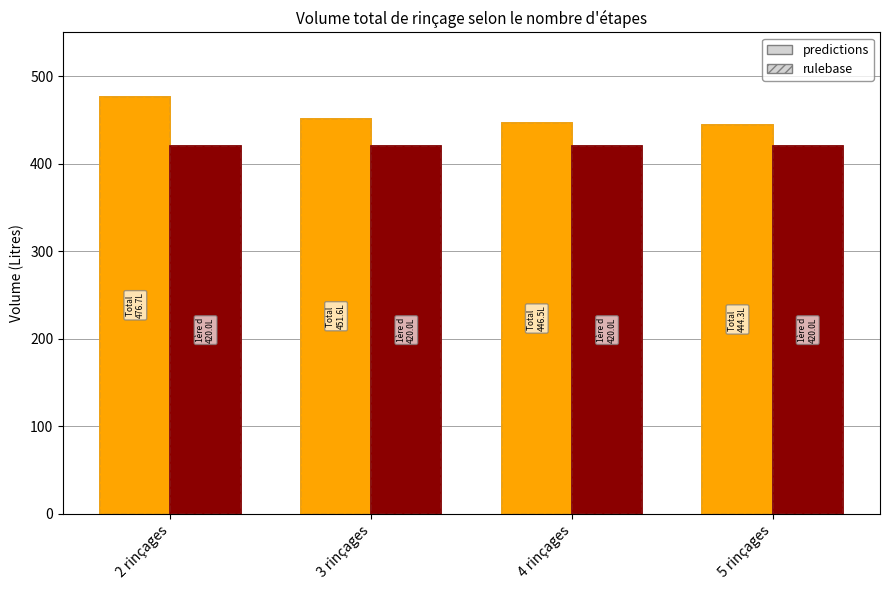

How many bars are there in each group?

4